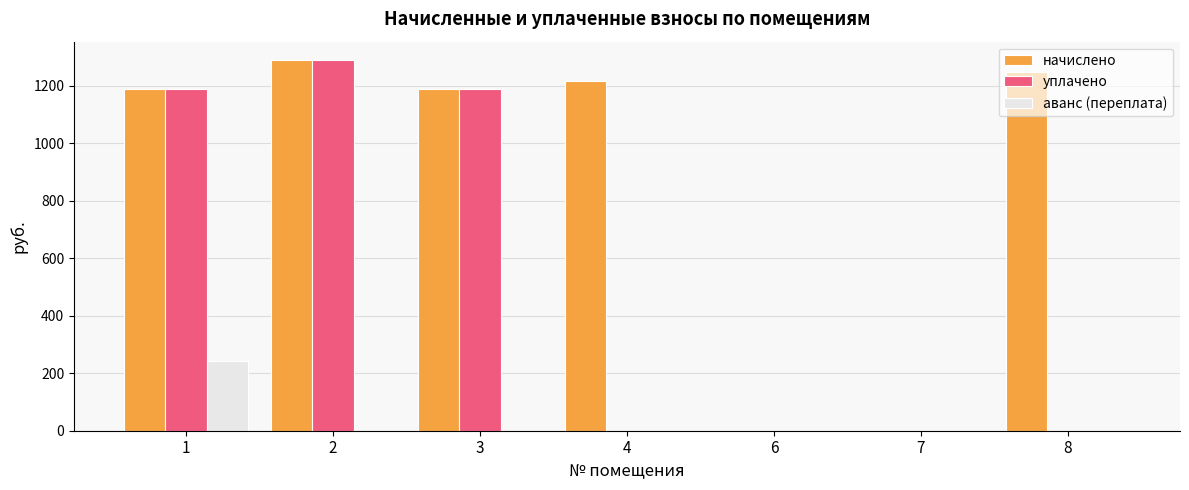

What is the sum of all аванс (переплата) values?

242.6